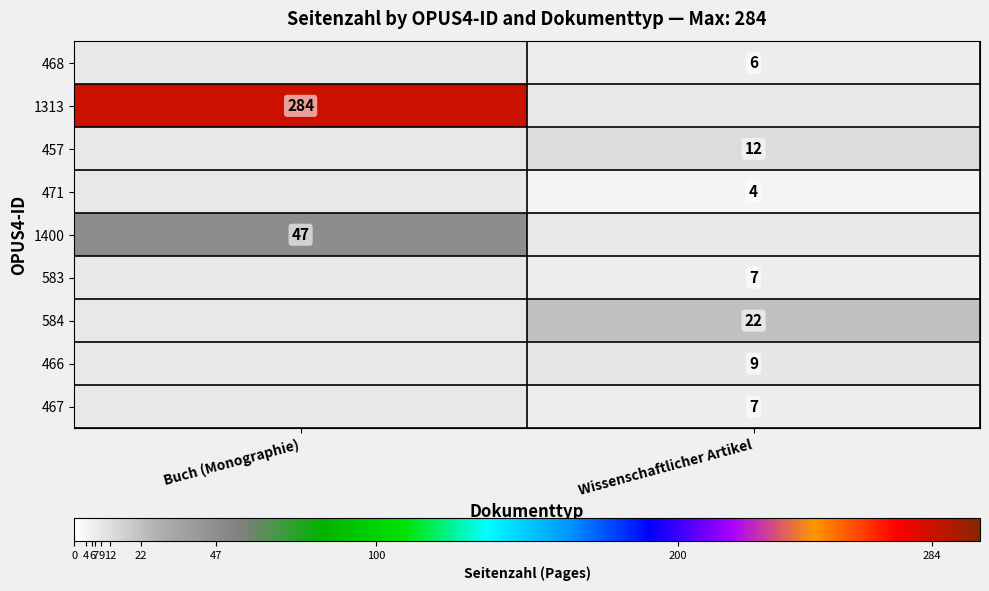

The value of 468 at Wissenschaftlicher Artikel is 6. True or false?

True